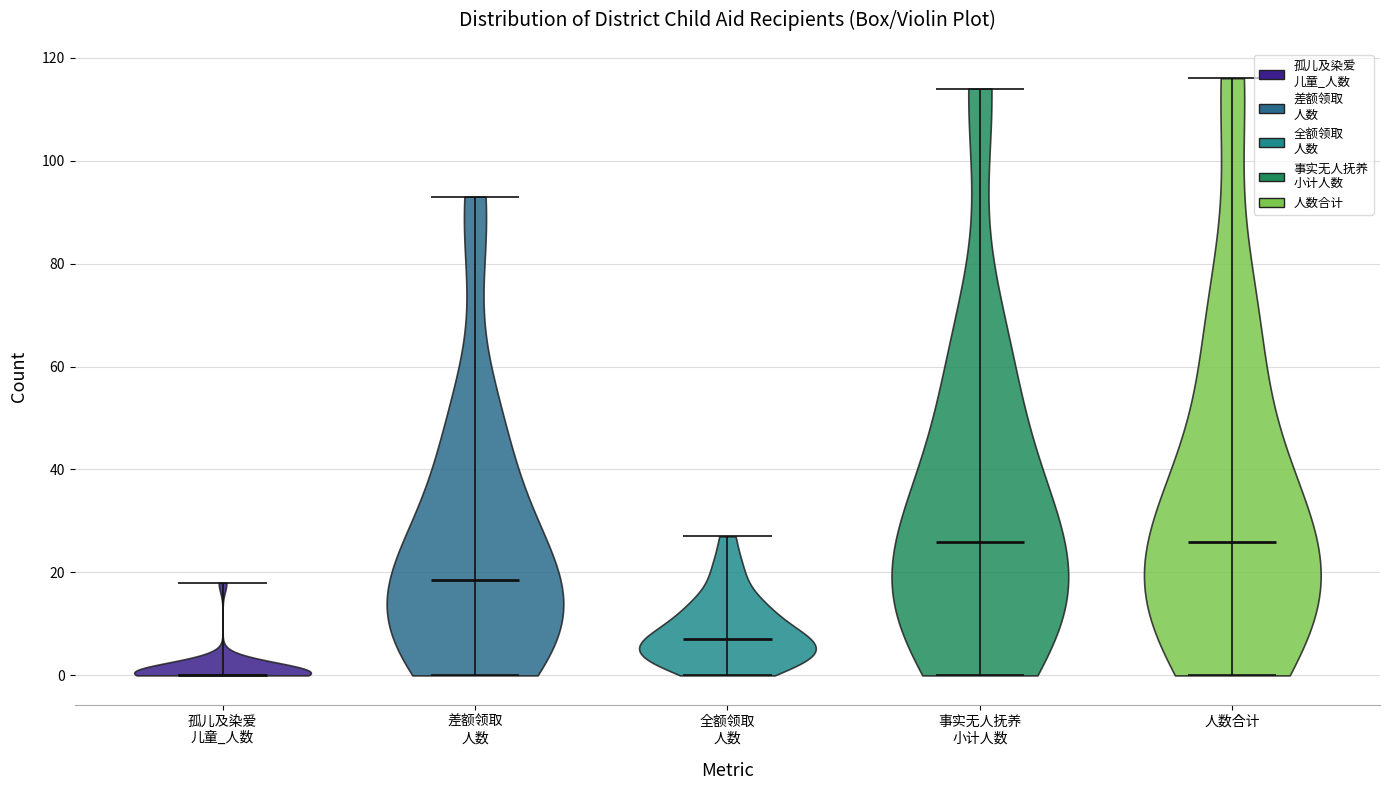

Reading left to right, read every violin against the y-axis: where its median line is, and the lowest and highest points it reaches. The values are not printed on the chart, so give them approximately, as read against the axis.

孤儿及染爱 儿童_人数: median line 0, lowest point 0, highest point 18
差额领取 人数: median line 18, lowest point 0, highest point 94
全额领取 人数: median line 8, lowest point 0, highest point 28
事实无人抚养 小计人数: median line 26, lowest point 0, highest point 114
人数合计: median line 26, lowest point 0, highest point 116